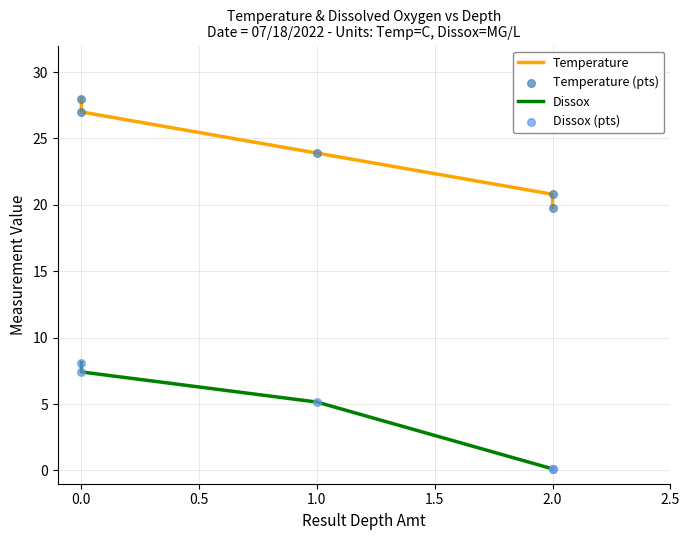

Which series reaches the maximum Y coordinate?

Temperature